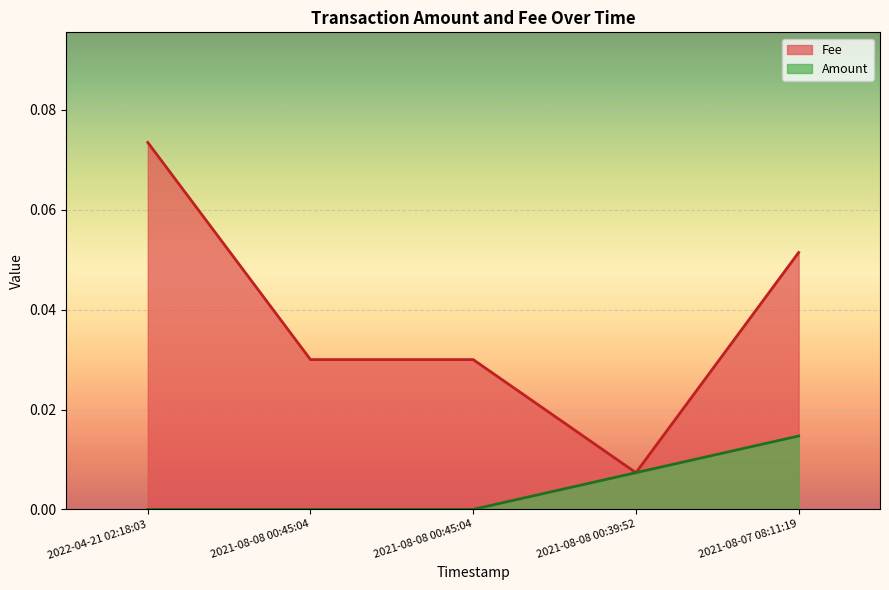

Which category has the highest value in the Amount series?

2021-08-07 08:11:19